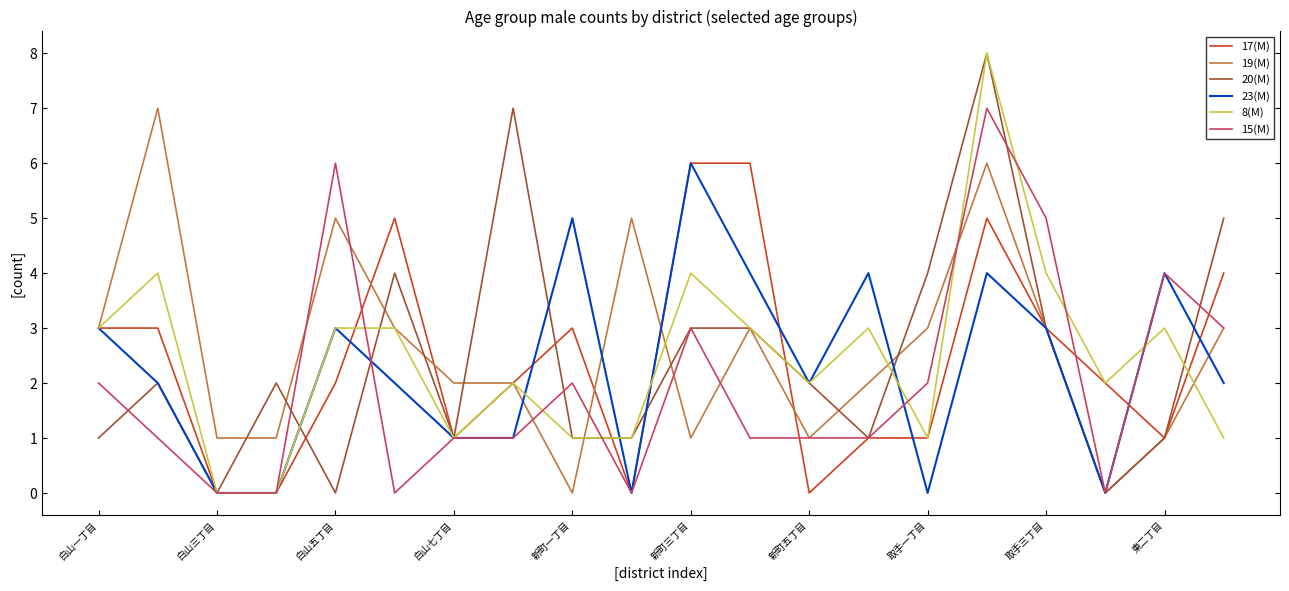

Reading left to right, extract all data points from this chart.

17(M): 3	3	0	0	2	5	1	2	3	0	6	6	0	1	1	5	3	2	1	4
19(M): 3	7	1	1	5	3	2	2	0	5	1	3	1	2	3	6	3	0	1	3
20(M): 1	2	0	2	0	4	1	7	1	1	3	3	2	1	4	8	3	0	1	5
23(M): 3	2	0	0	3	2	1	1	5	0	6	4	2	4	0	4	3	0	4	2
8(M): 3	4	0	0	3	3	1	2	1	1	4	3	2	3	1	8	4	2	3	1
15(M): 2	1	0	0	6	0	1	1	2	0	3	1	1	1	2	7	5	0	4	3